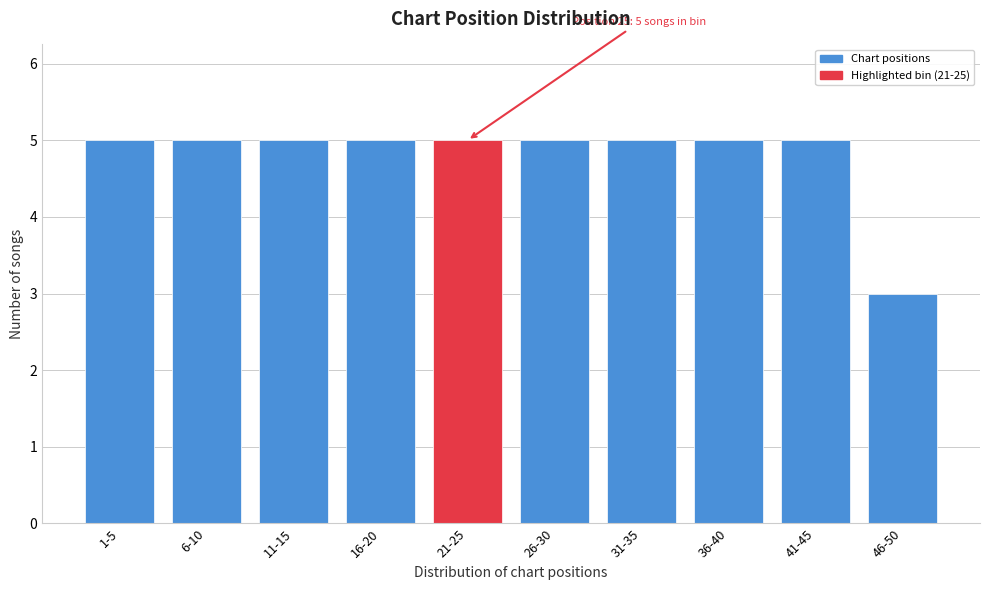

Reading right to left, transcribe all the data shown in this chart.

3	5	5	5	5	5	5	5	5	5